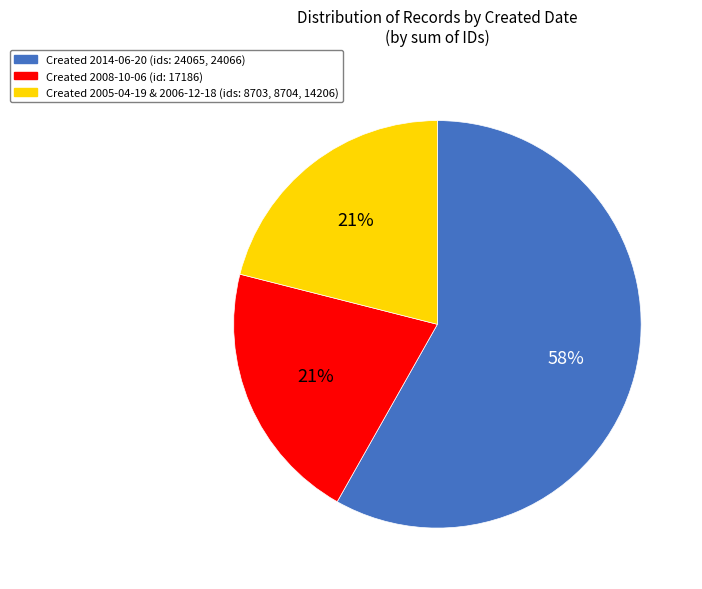

What is the majority slice?

Created 2014-06-20 (ids: 24065, 24066)